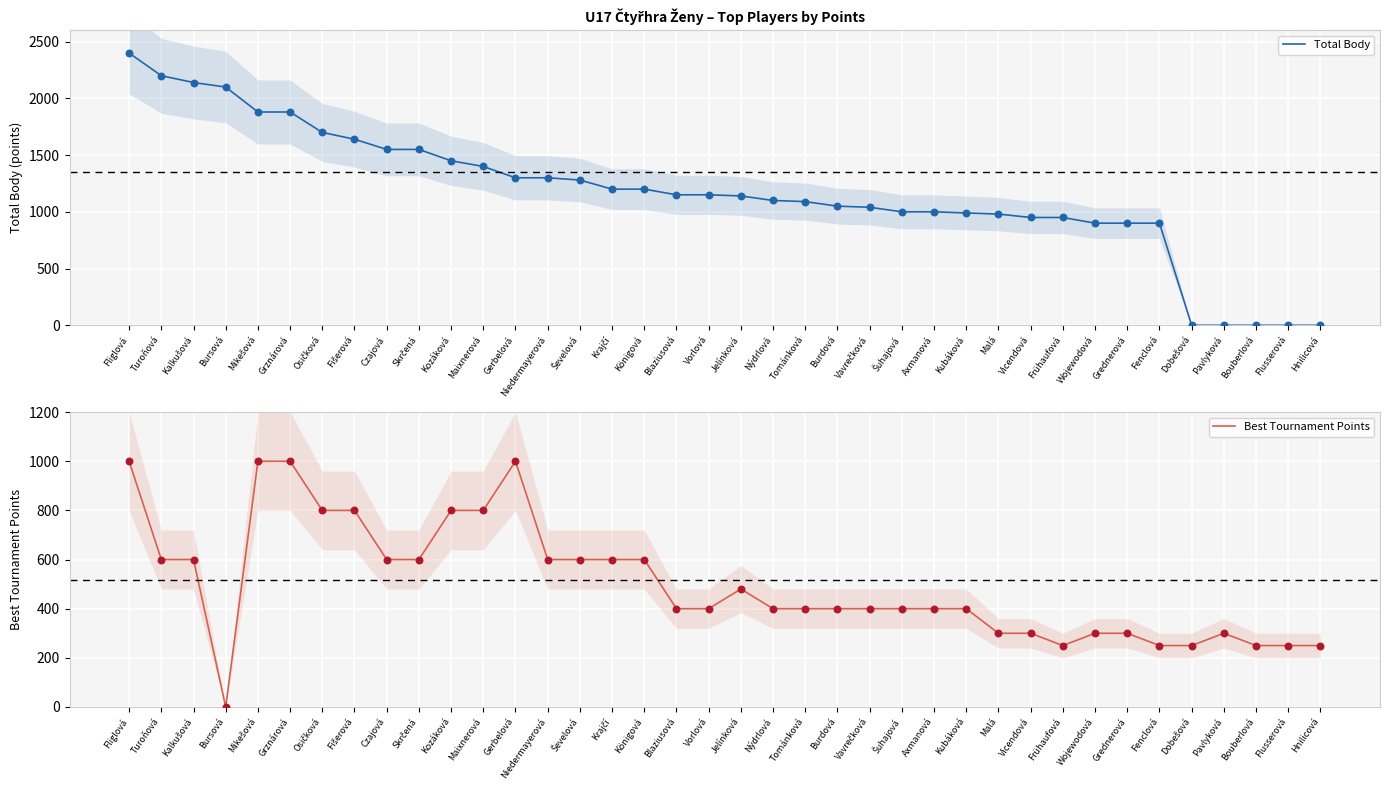

Which series contains the highest Y value?

Total Body